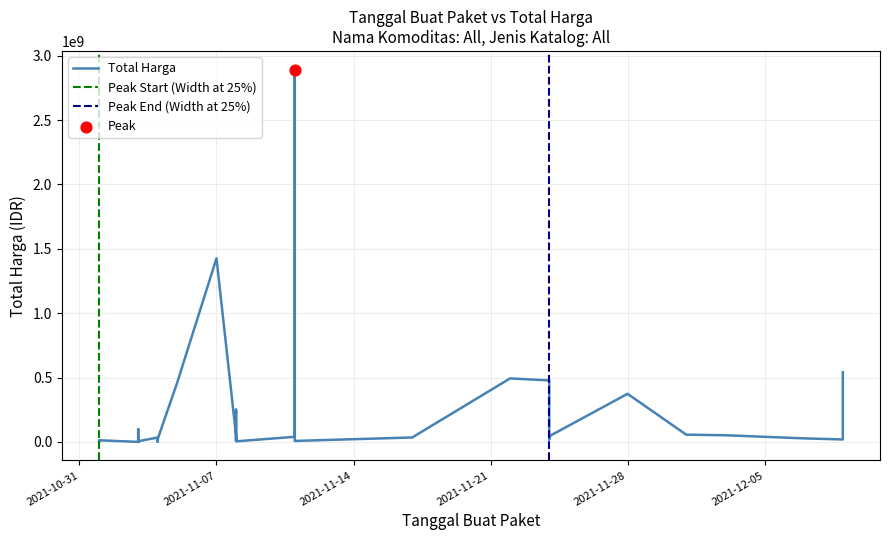

What is the ratio of the value at 2021-11-24 to the value at 2021-11-03?

241.0